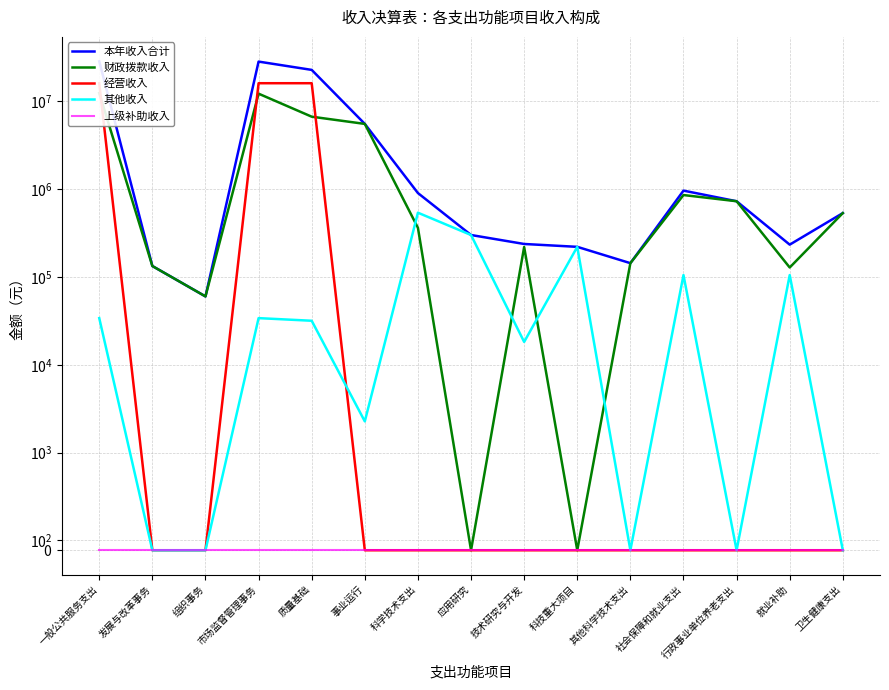

What position from the right is 质量基础?

11